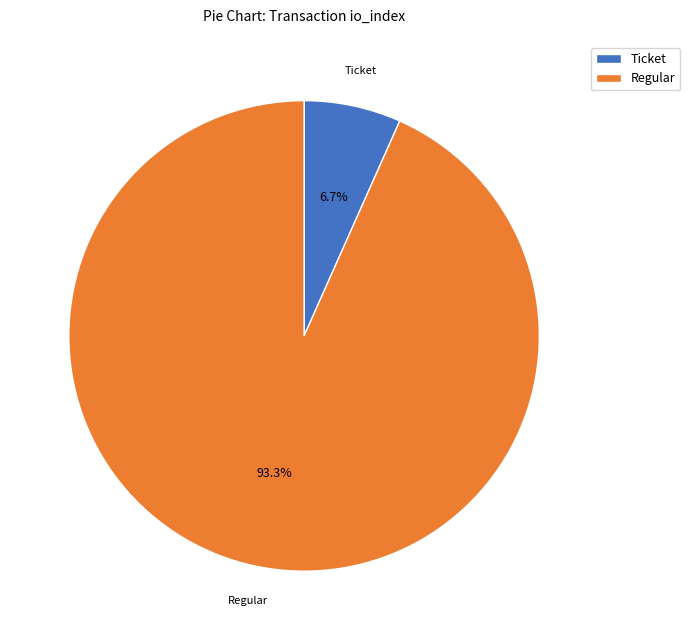

To the nearest percent, what is the difference between the largest and smallest slice percentages?

87%